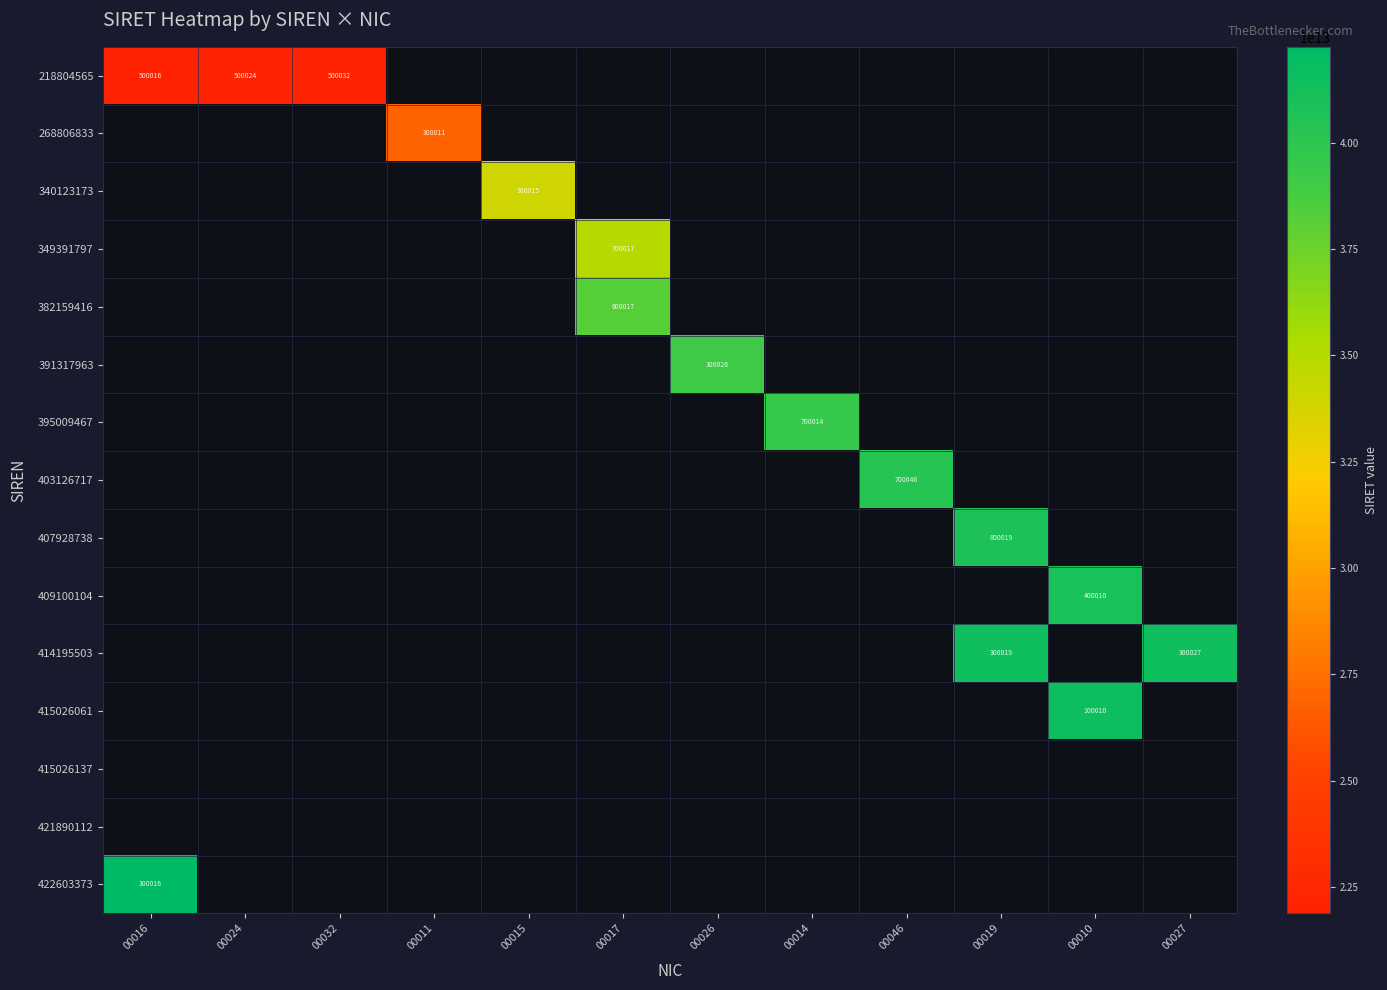

Which label corresponds to the largest value in the chart?

00016